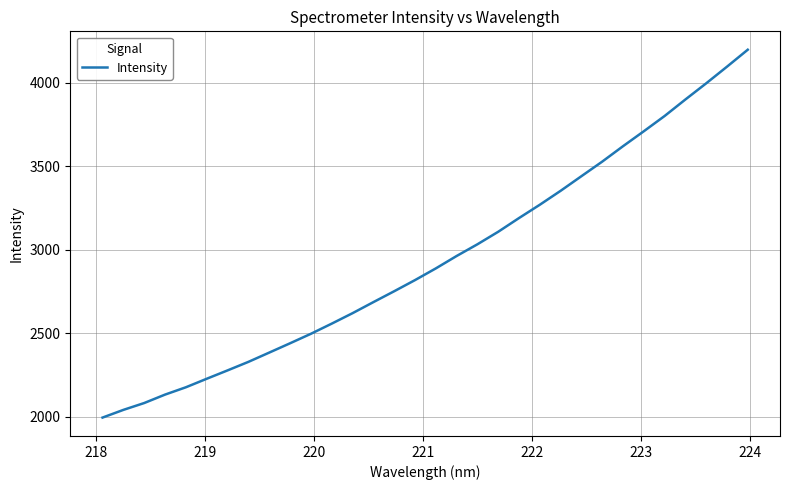

What is the minimum value shown in the chart?

1994.4